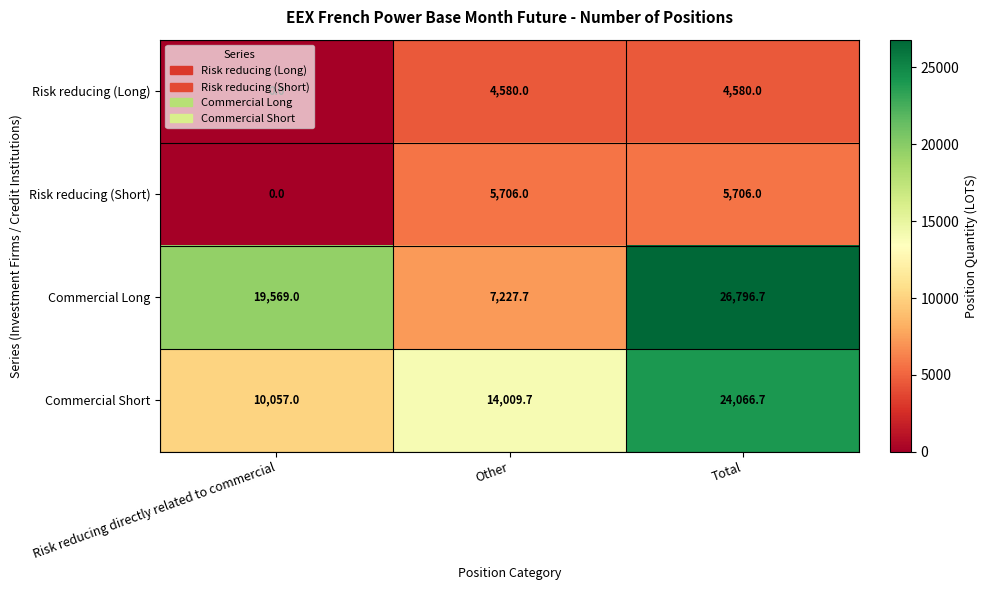

What is the total value across all series at Other?

31523.4